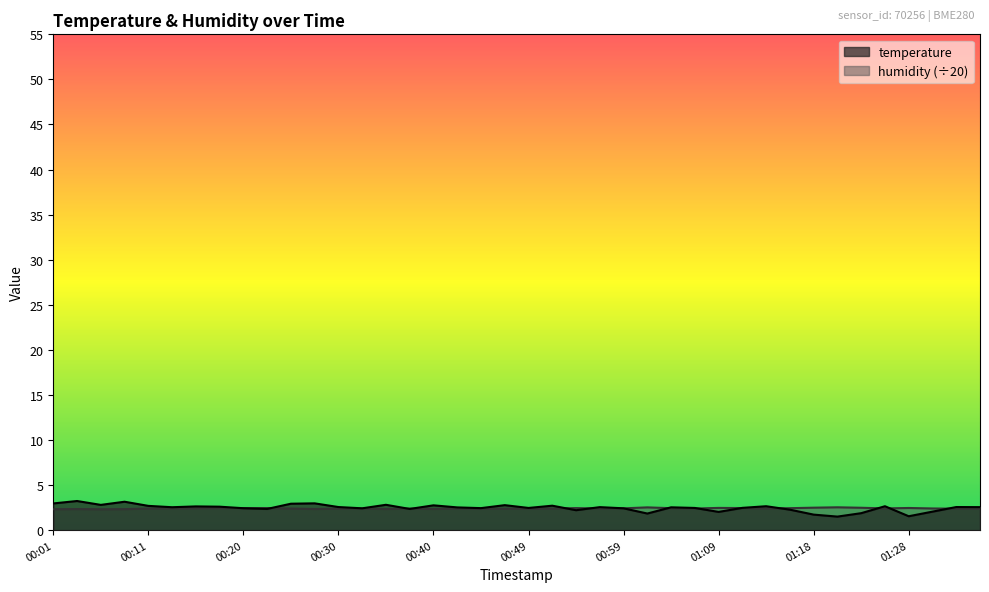

List the series in order of their peak value, highest first.

temperature, humidity (÷20)